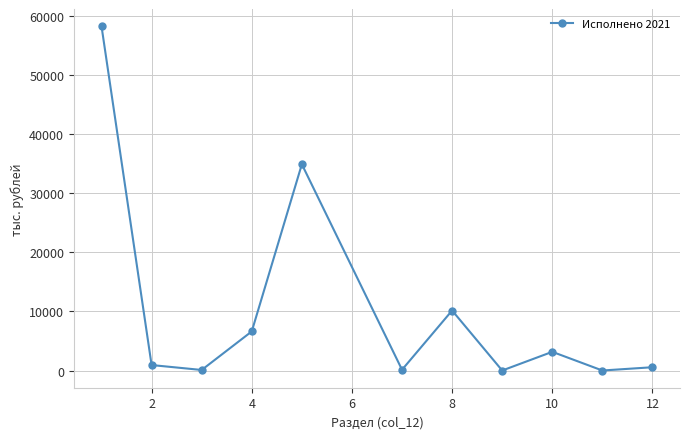

What is the average value?

10440.3